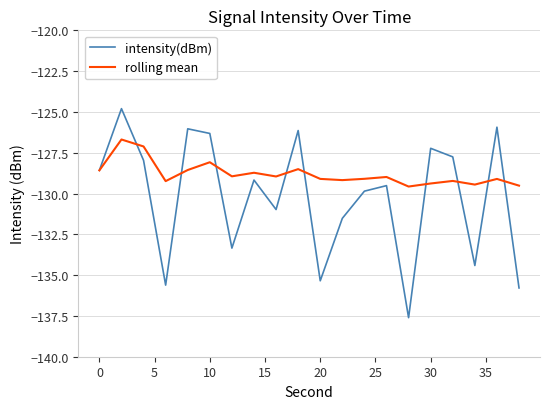

Which series has the largest total across all categories?

rolling mean